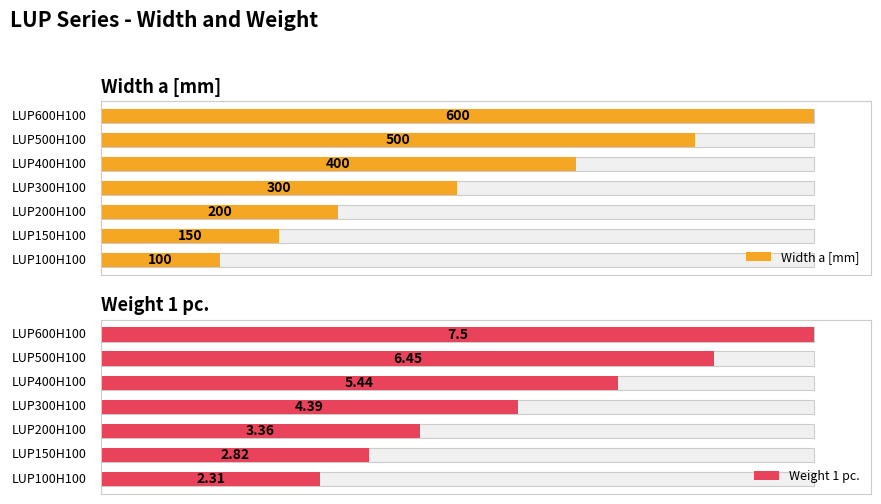

What is the difference between the Weight 1 pc. values at 2 and 1?

0.5